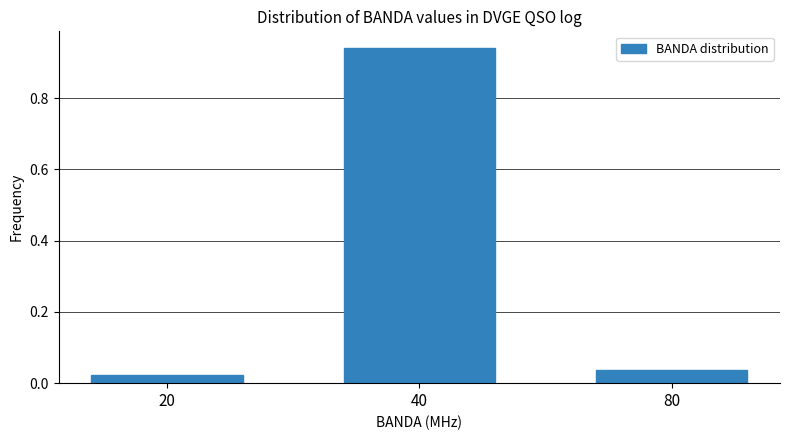

What is the sum of all values?

1.0